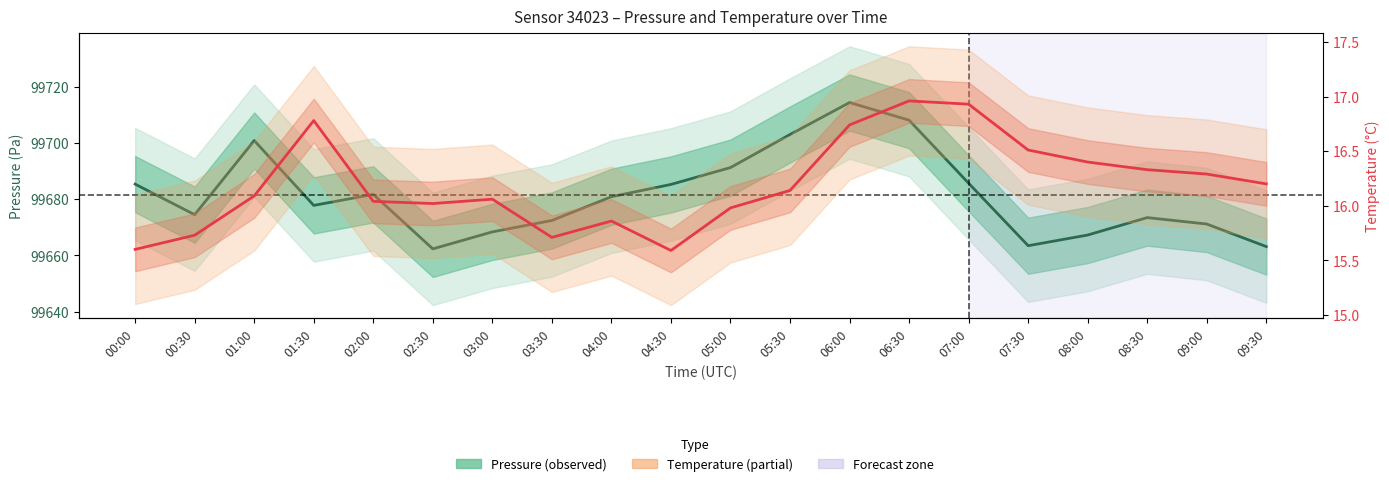

List the labels in order of Pressure value, largest first.

06:00, 06:30, 05:30, 01:00, 05:00, 07:00, 00:00, 04:30, 02:00, 04:00, 01:30, 00:30, 08:30, 03:30, 09:00, 03:00, 08:00, 07:30, 09:30, 02:30